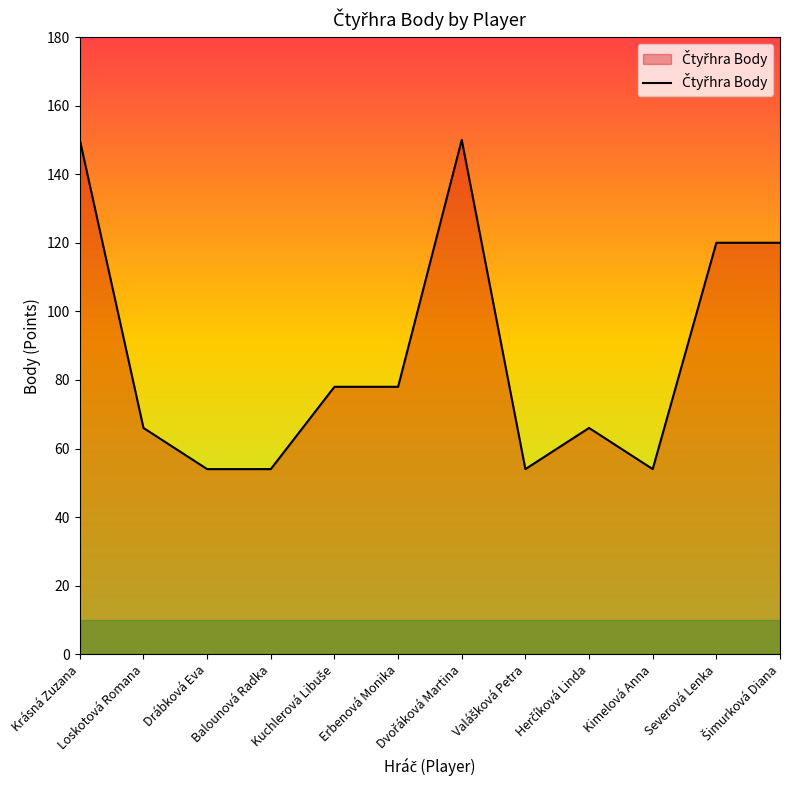

What is the greatest value displayed?

150